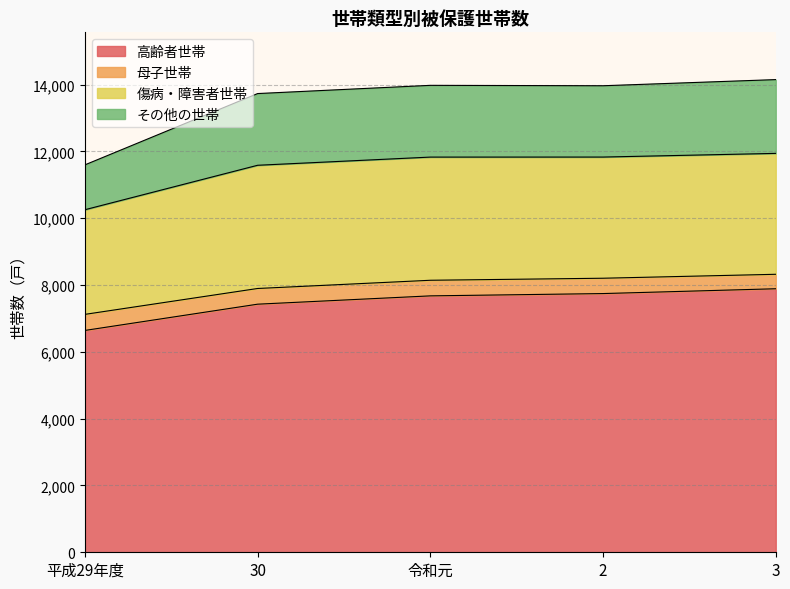

How many data points in その他の世帯 are above 13968?

2